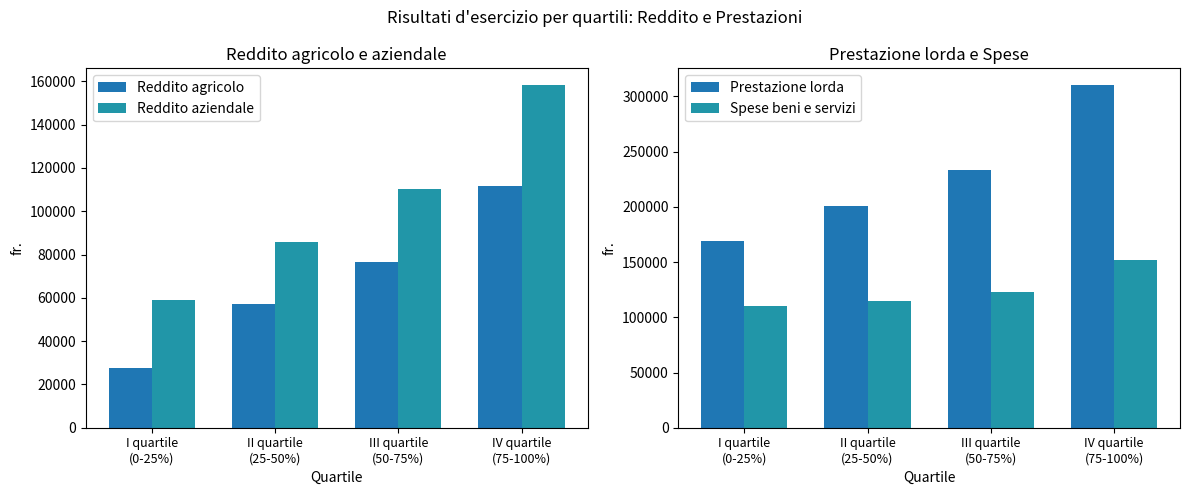

How many data points in Reddito agricolo are less than 76419?

2